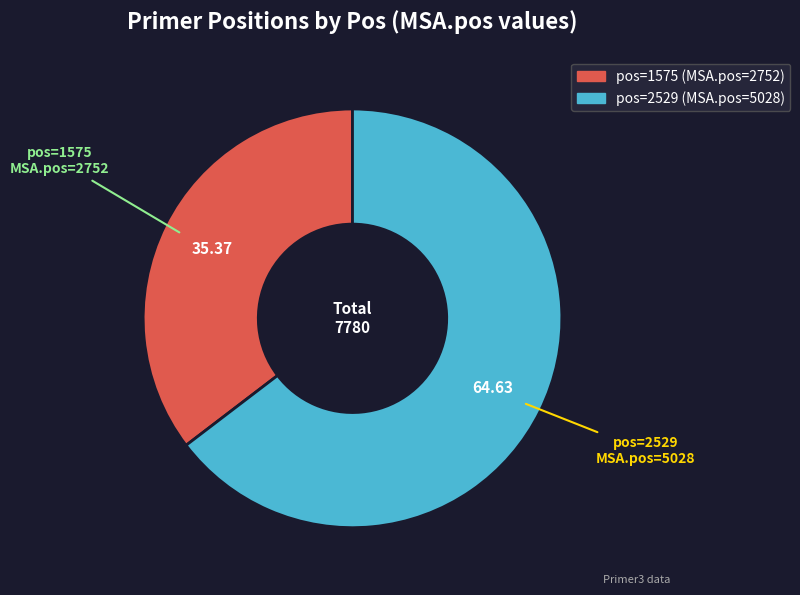

How many slices are in this pie chart?

2